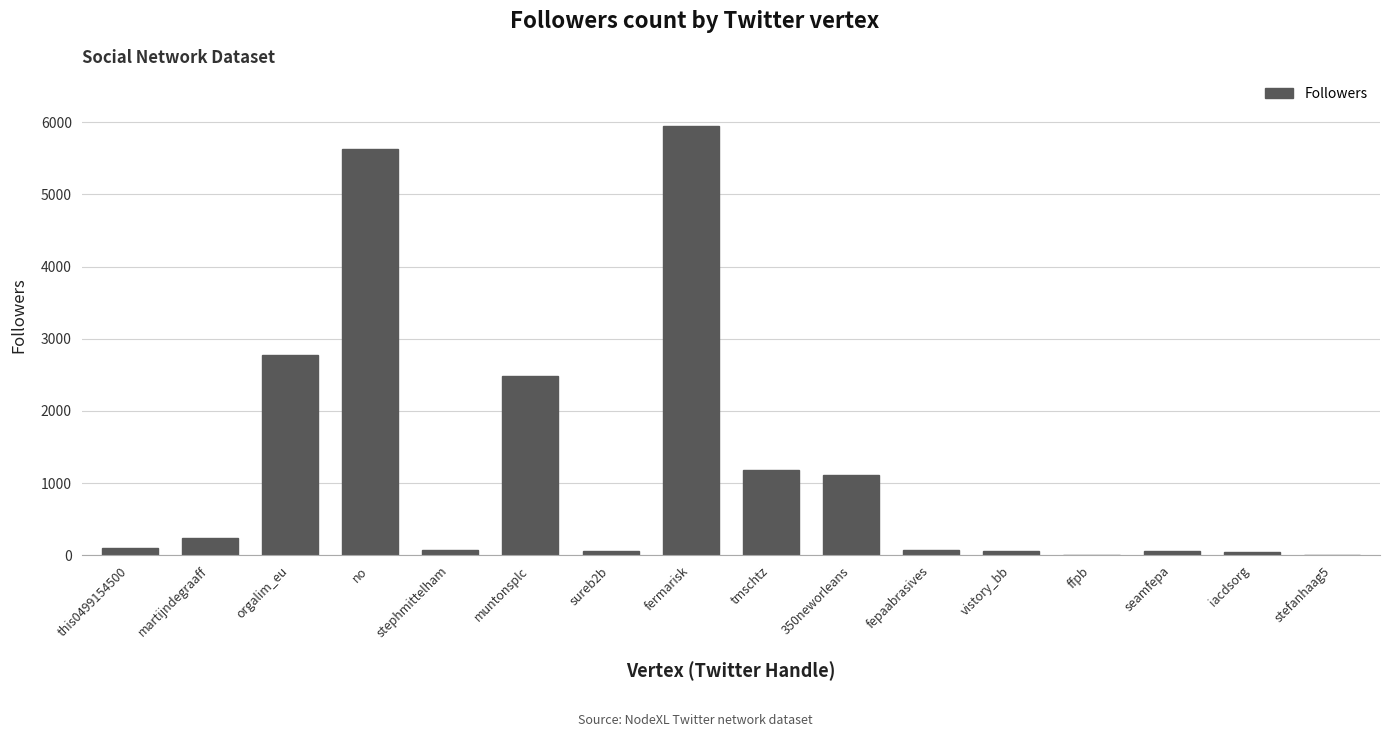

What is the maximum value shown in the chart?

5952